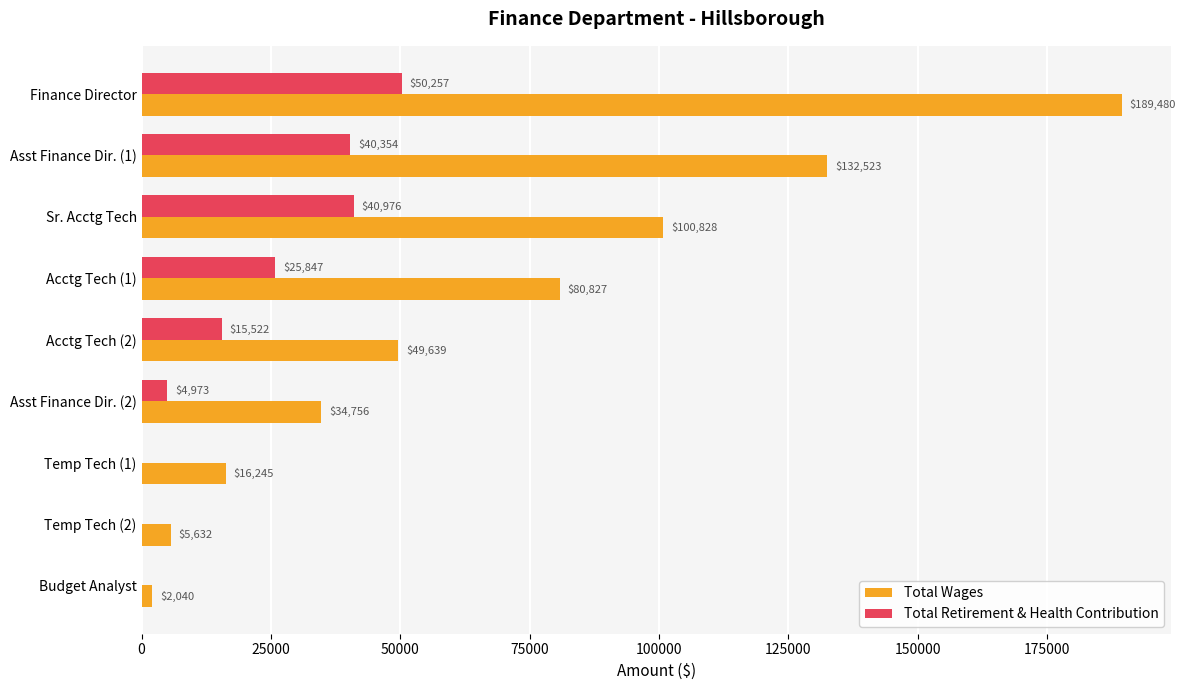

What is the maximum value shown in the chart?

189480